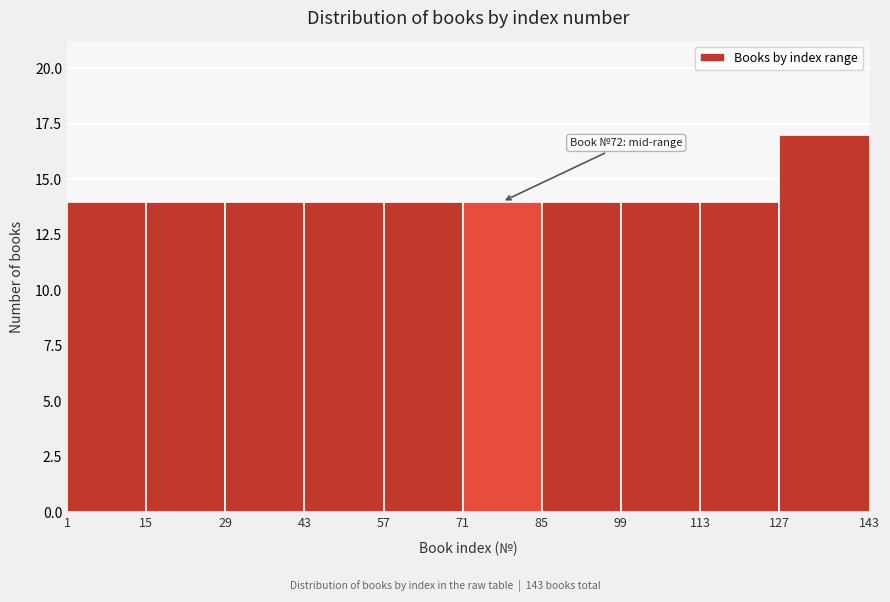

Which range on the x-axis has the tallest bar?

127 to 143